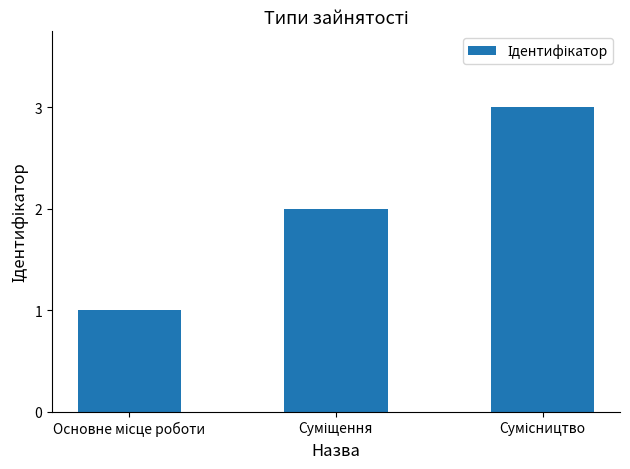

Are the bars horizontal?

No